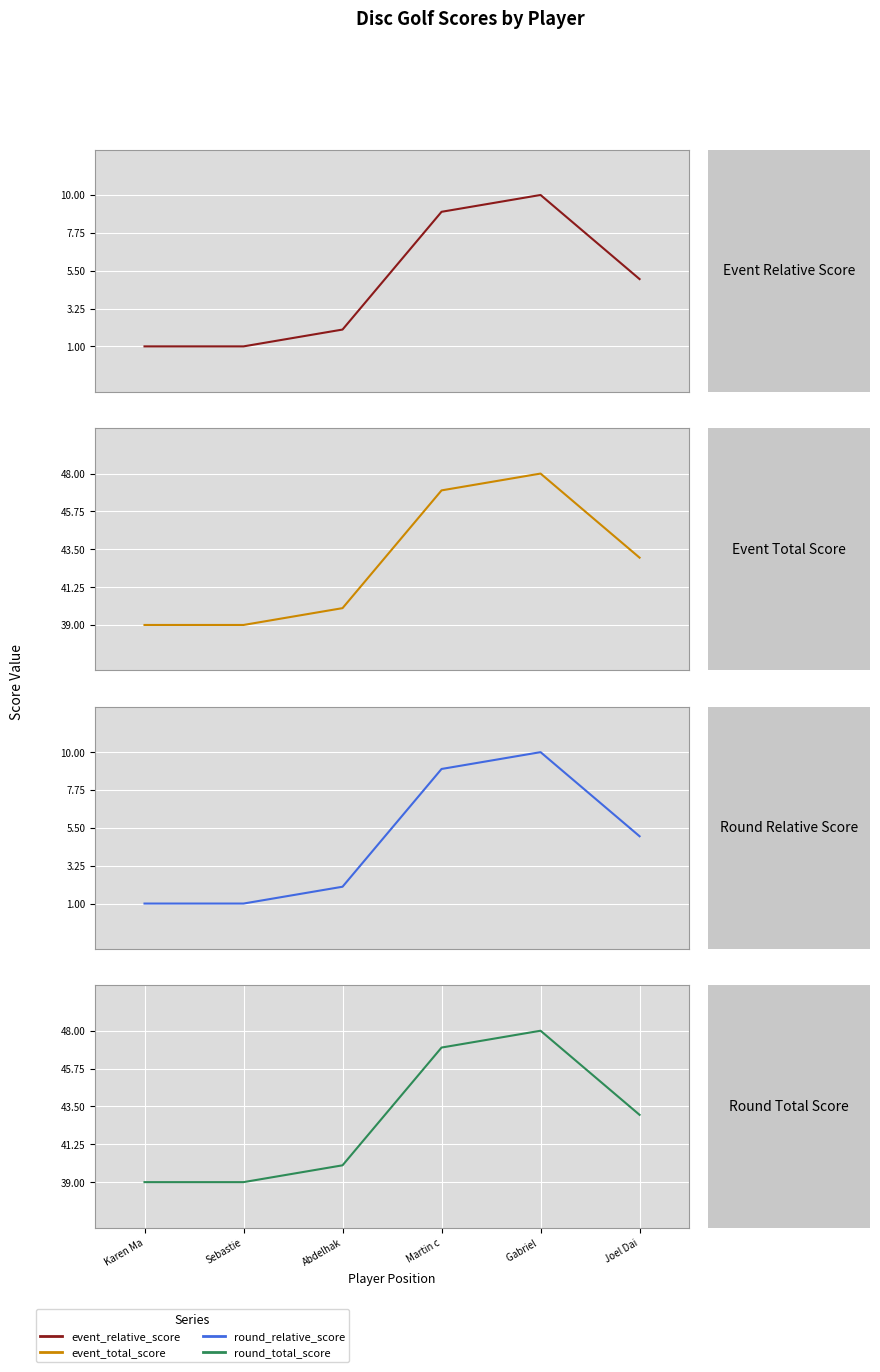

At which category is the sum across all series the highest?

Gabriel 